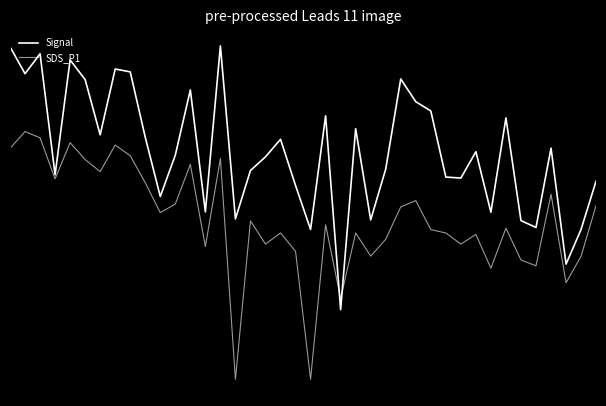

Does the chart display data point markers on the line(s)?

No